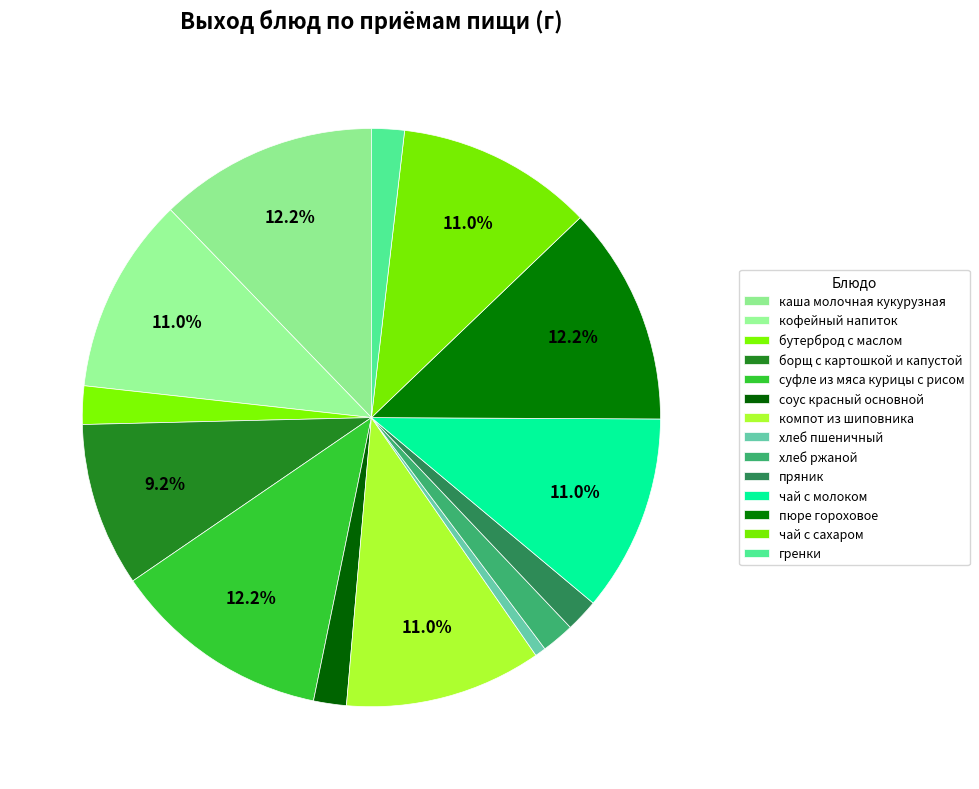

How many segments does this pie chart have?

14